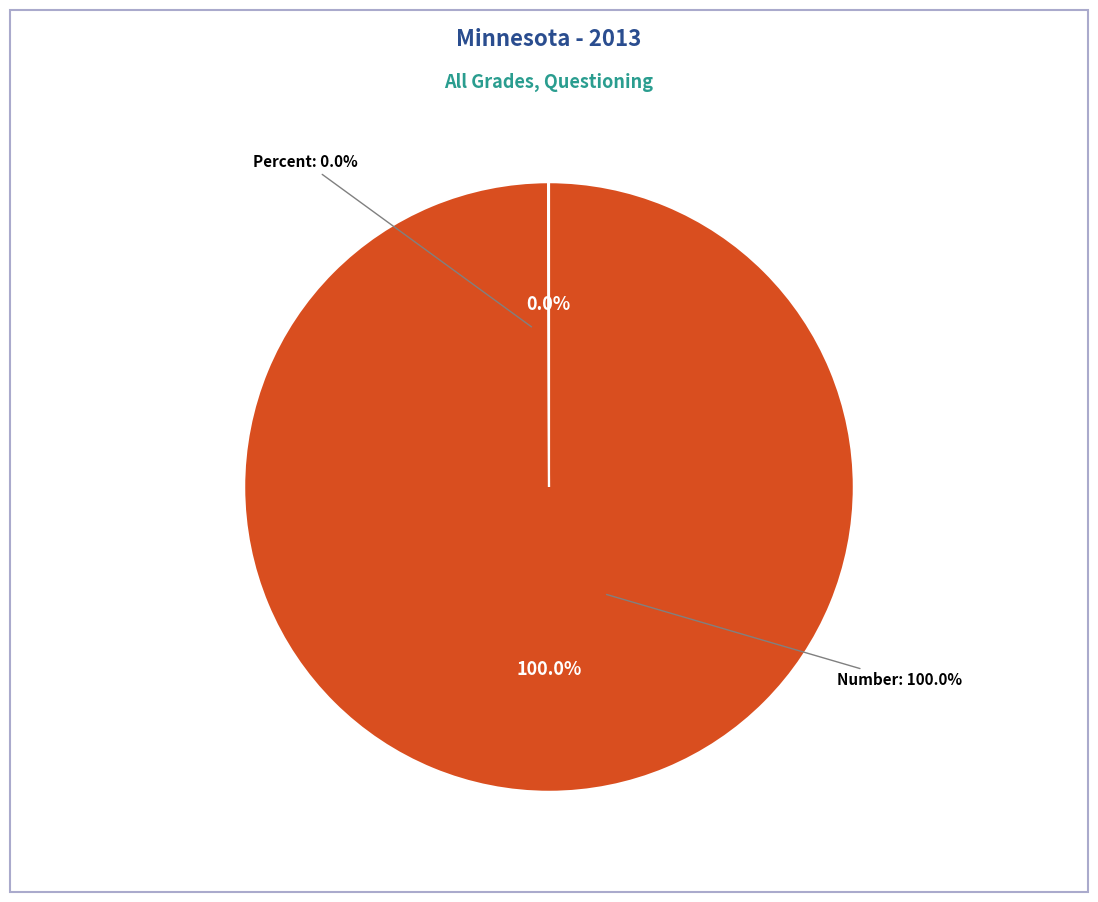

What is the largest slice in the pie chart?

Number